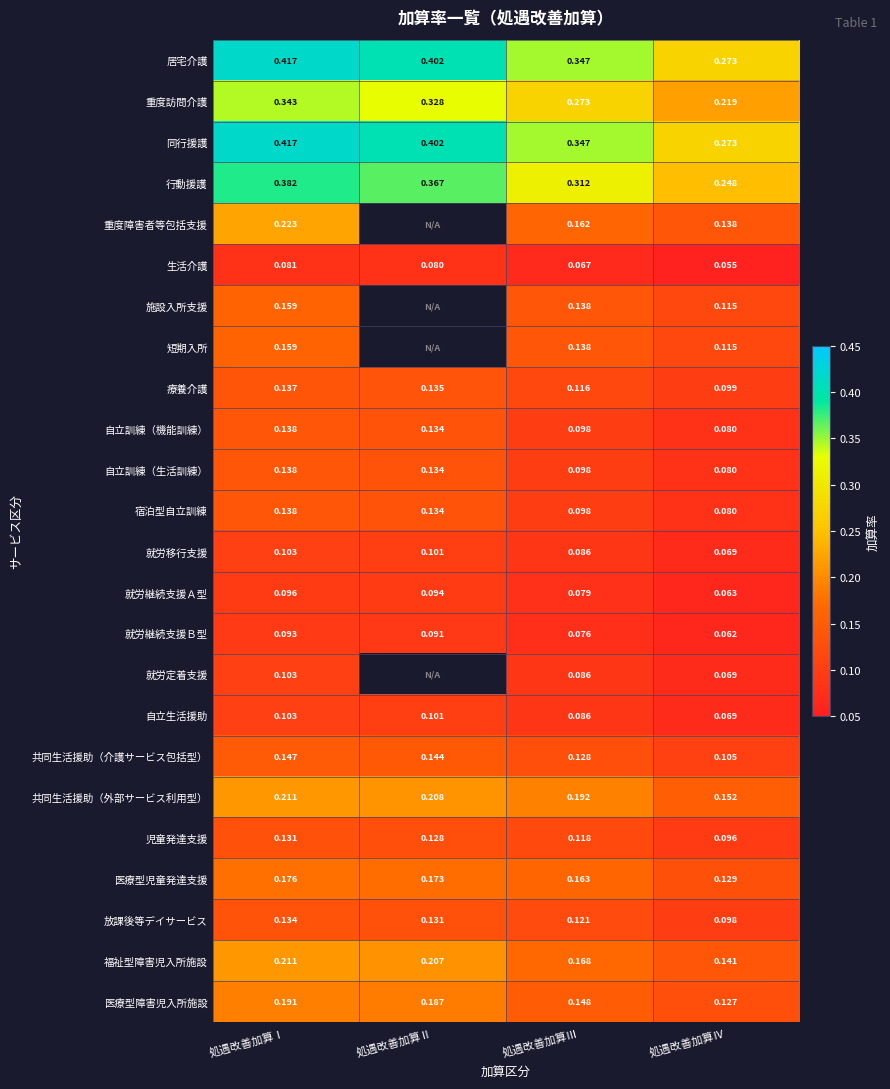

Where is 就労継続支援Ａ型 nearest to the value 0?

処遇改善加算Ⅳ